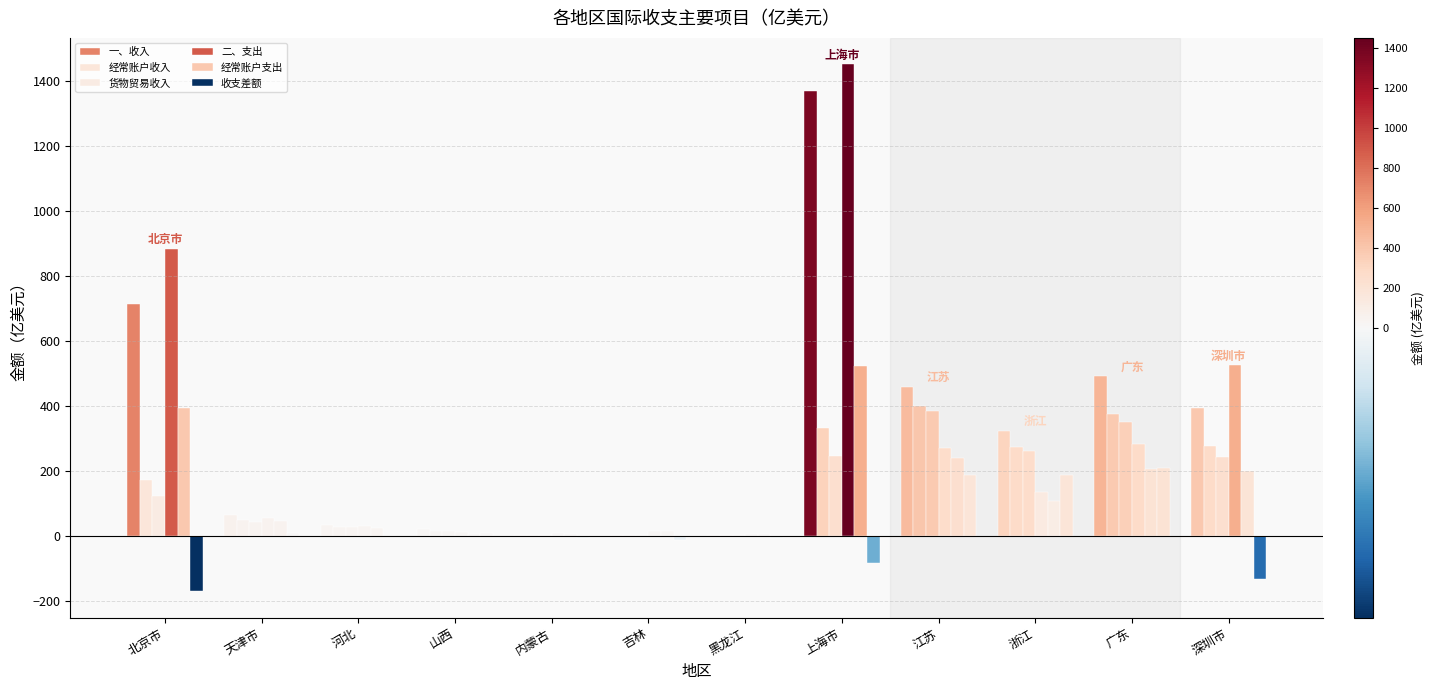

What position from the left is 广东?

11